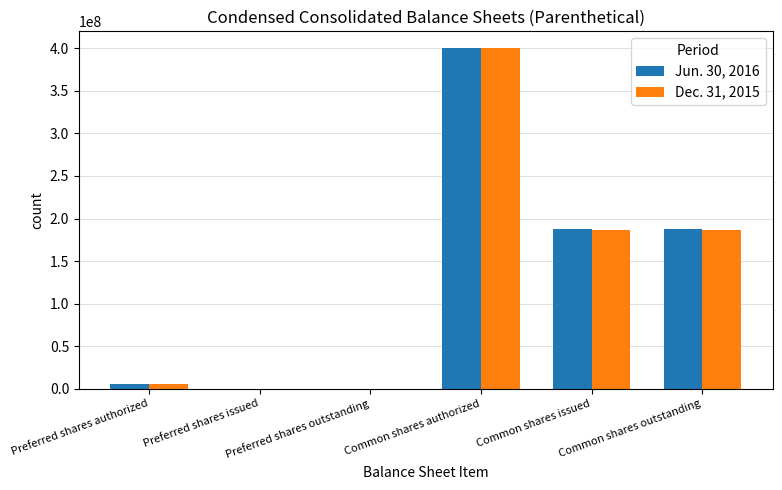

Reading left to right, extract all data points from this chart.

Jun. 30, 2016: Preferred shares authorized=5000000	Preferred shares issued=0	Preferred shares outstanding=0	Common shares authorized=400000000	Common shares issued=187865985	Common shares outstanding=187865985
Dec. 31, 2015: Preferred shares authorized=5000000	Preferred shares issued=0	Preferred shares outstanding=0	Common shares authorized=400000000	Common shares issued=186650249	Common shares outstanding=186650249